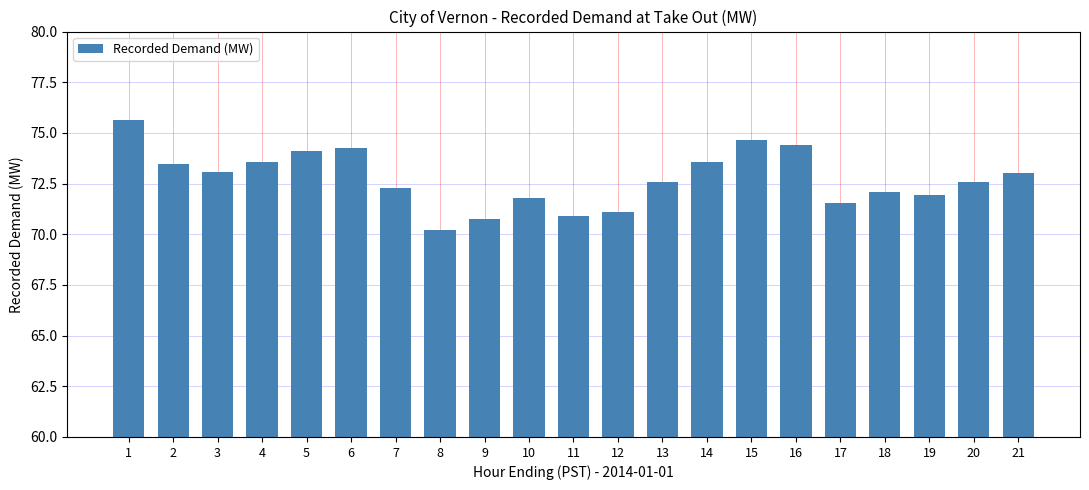

What is the change in value from 13 to 21?

+0.5